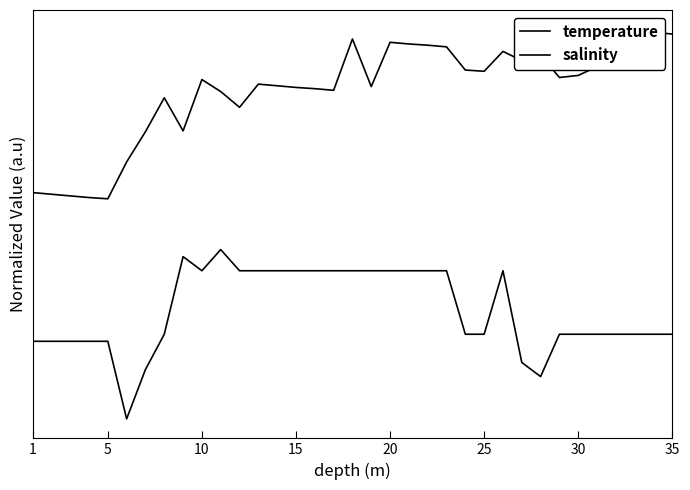

True or false: salinity has more than 2 interior local peaks.

True